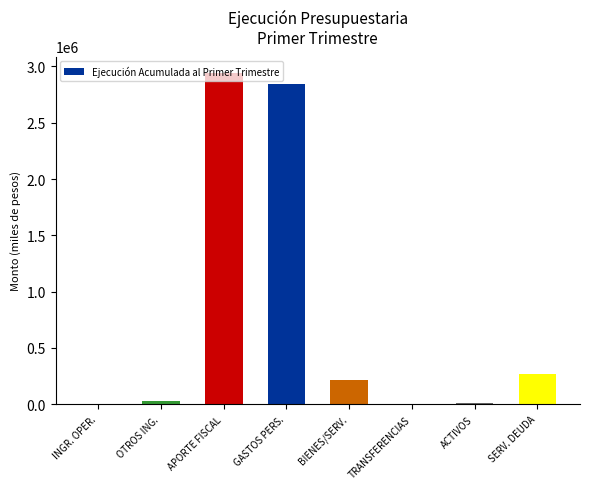

What is the sum of all values?

6308190